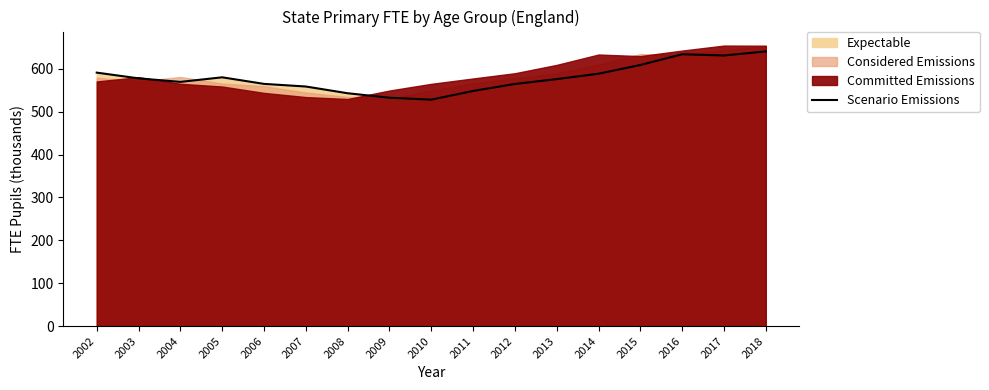

What is the approximate value at 2011?

548.2